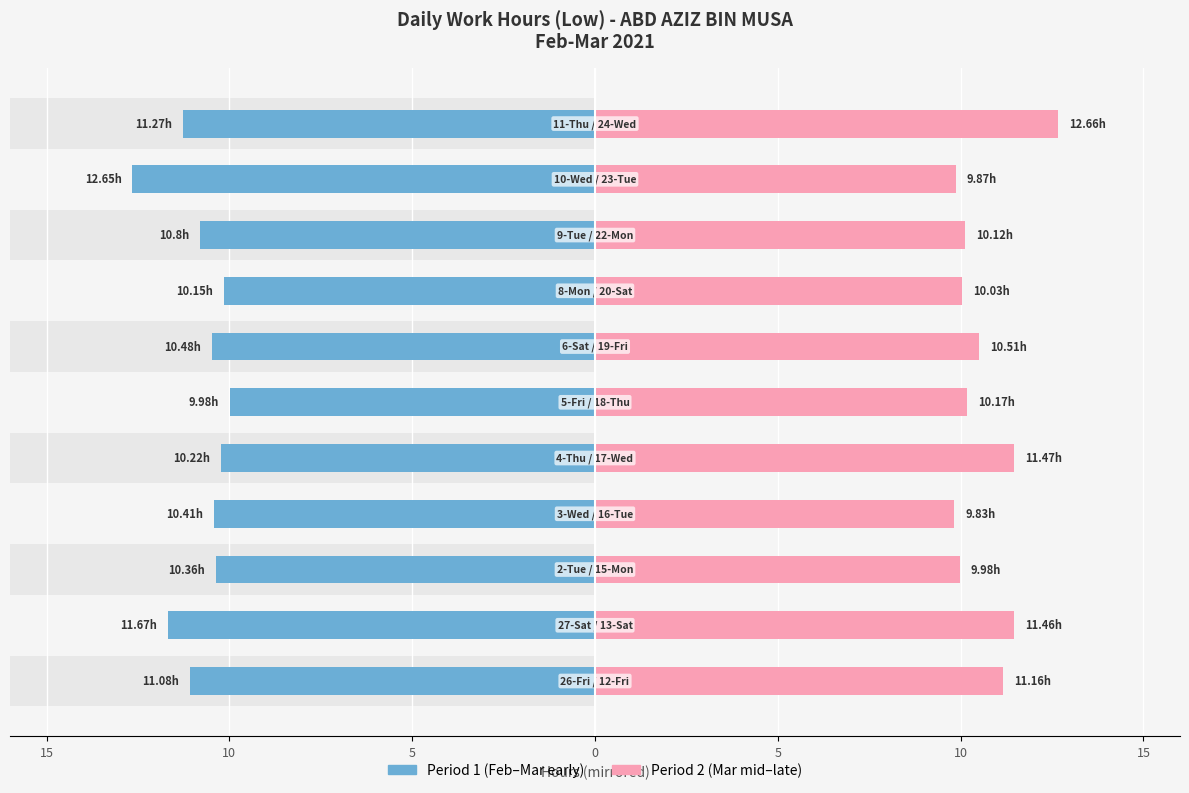

Which has a higher value, 9 or 5?

5